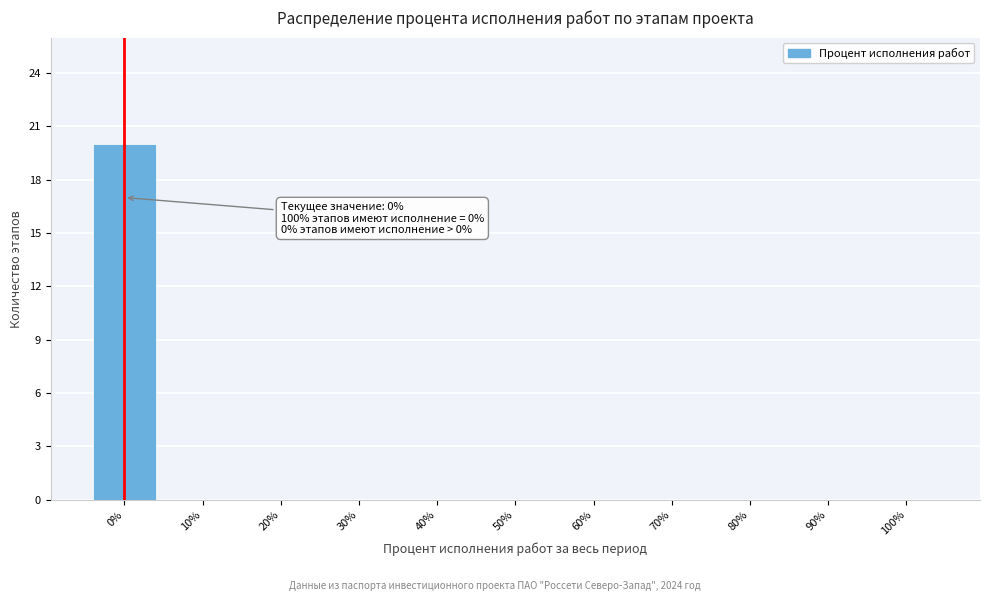

Which range on the x-axis has the tallest bar?

-5 to 5